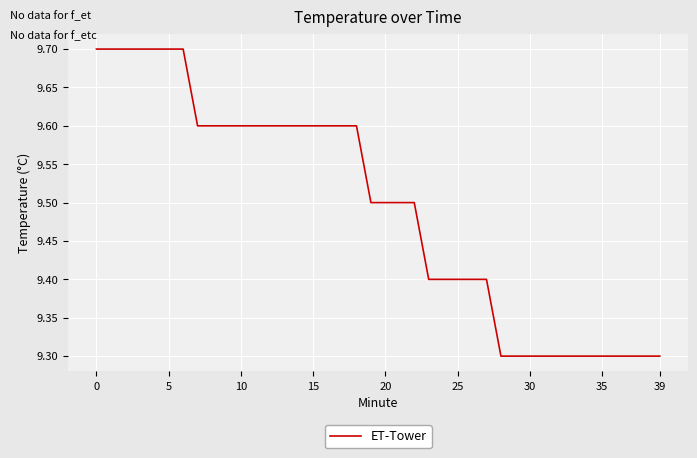

What is the maximum value shown in the chart?

9.7